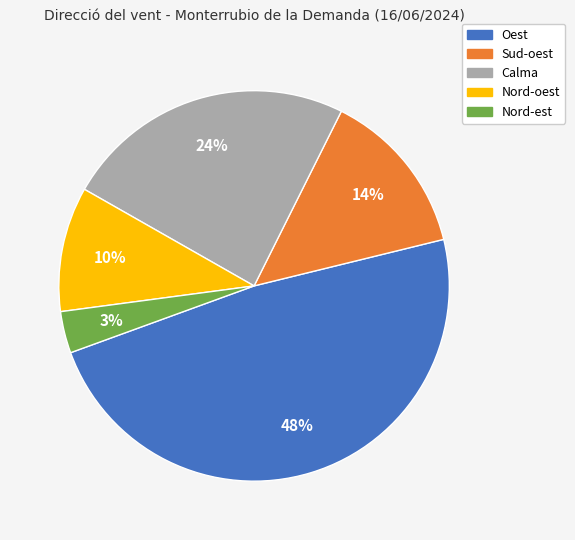

Does Calma account for over 50% of the chart?

No